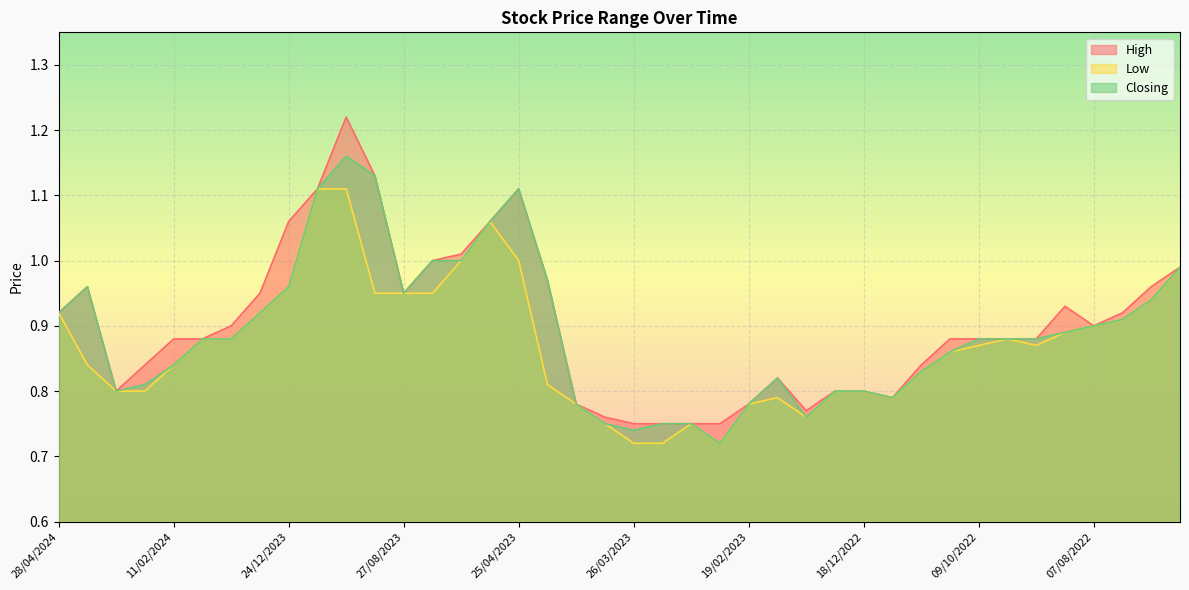

List the series in order of their overall mean, highest first.

High, Closing, Low